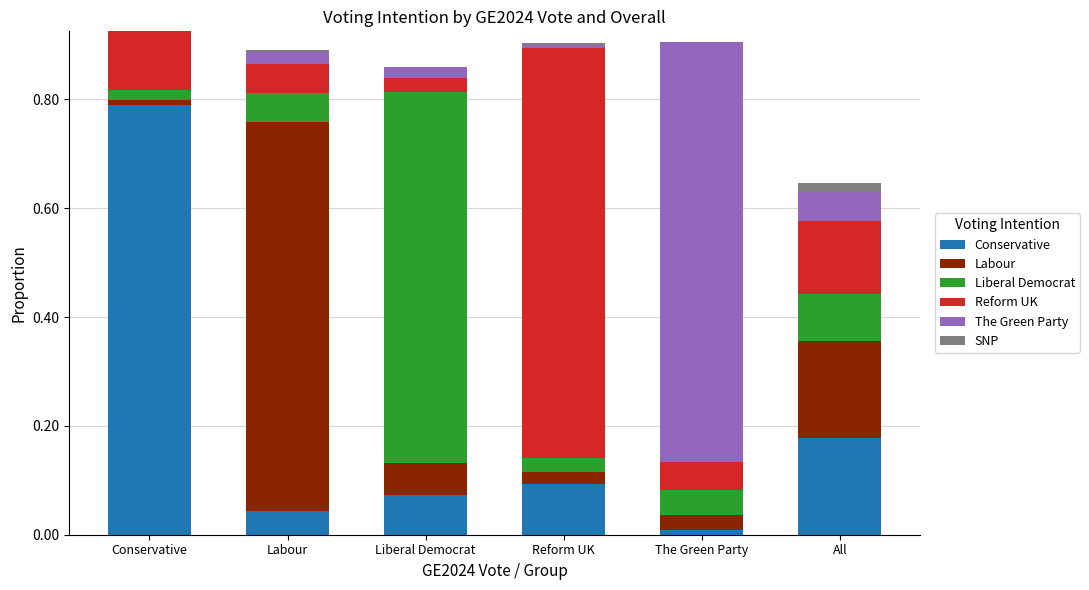

Which category has the highest value in the Conservative series?

Conservative